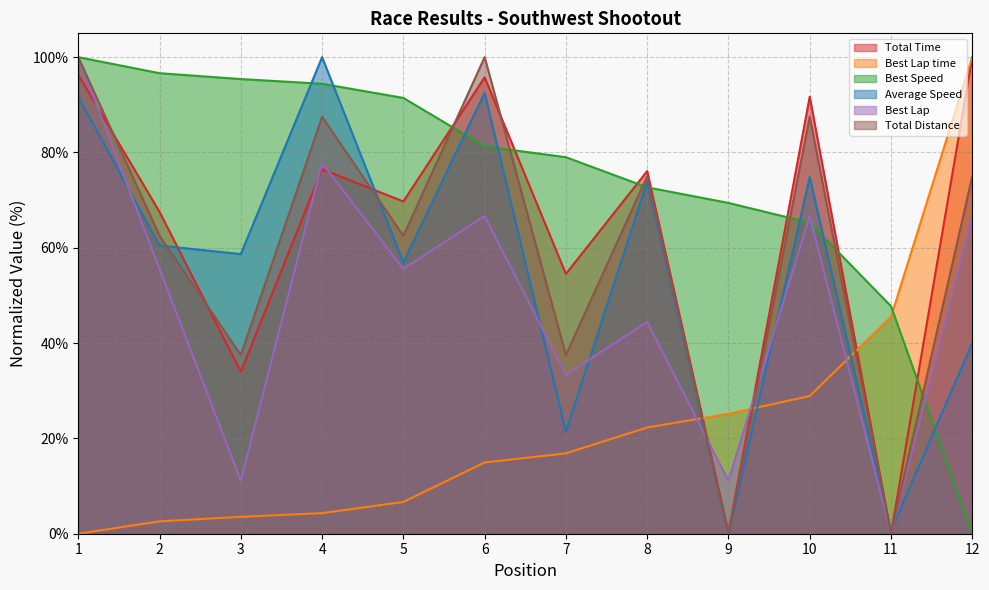

At how many categories does at least one series exceed 27?

12